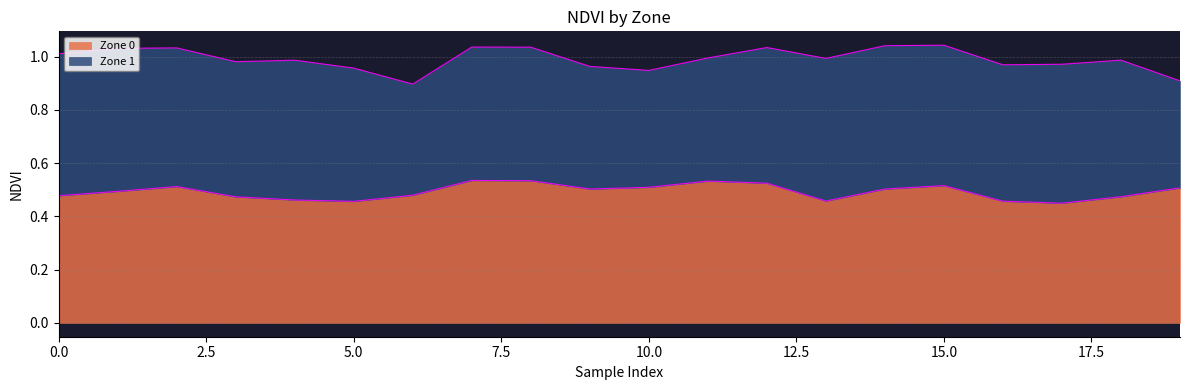

What is the smallest value displayed?

0.4